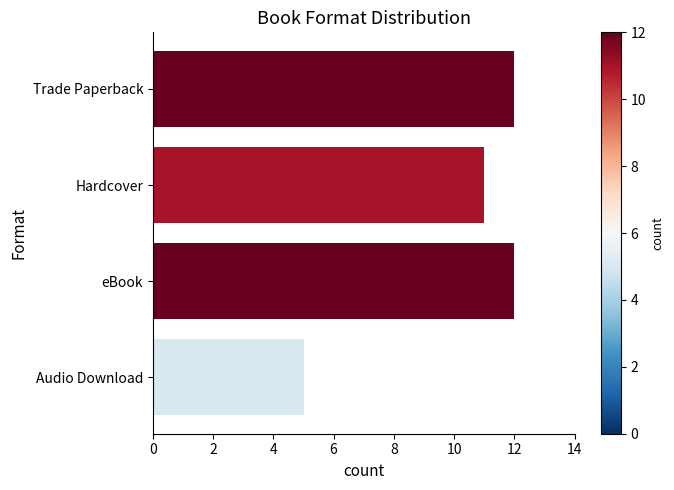

Reading top to bottom, transcribe all the data shown in this chart.

12	11	12	5